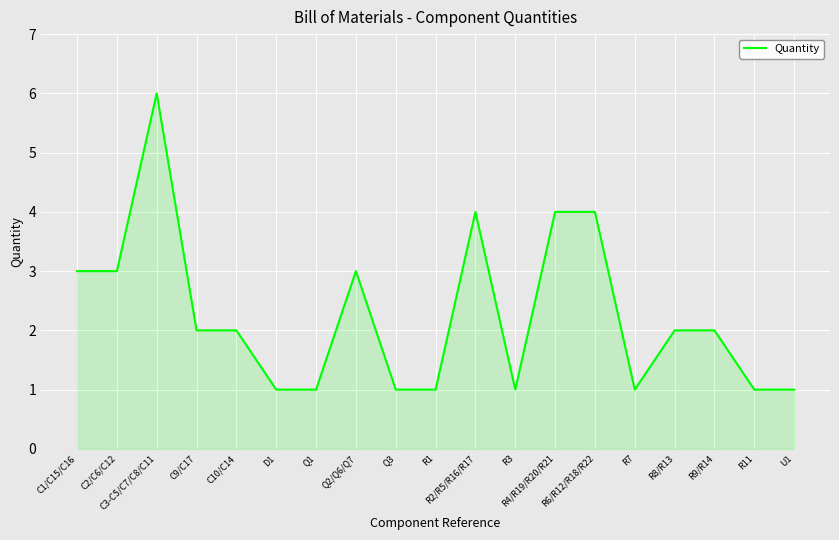

Reading left to right, extract all data points from this chart.

3	3	6	2	2	1	1	3	1	1	4	1	4	4	1	2	2	1	1